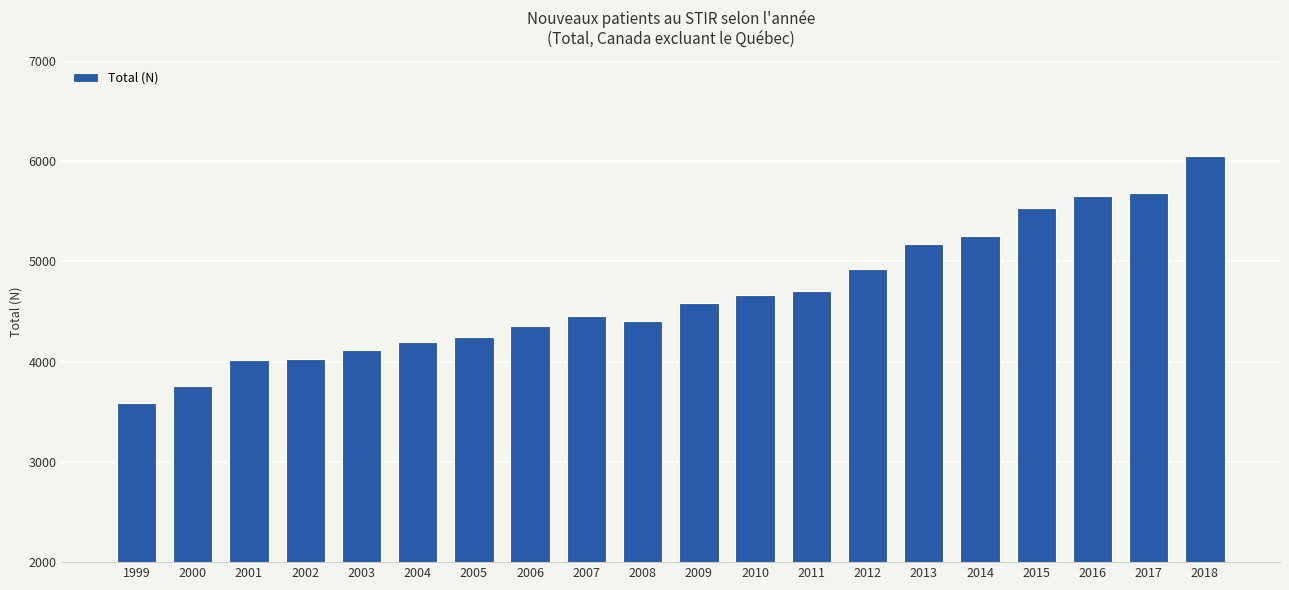

Between 2015 and 2005, which is larger?

2015